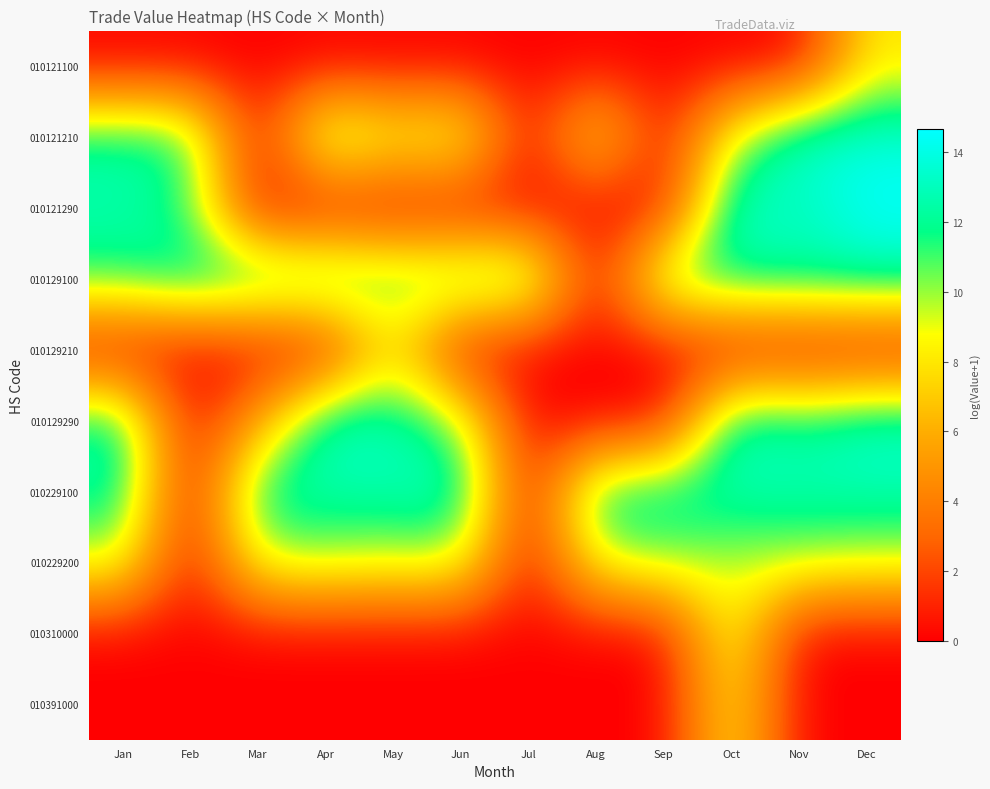

How many categories are shown in the chart?

12